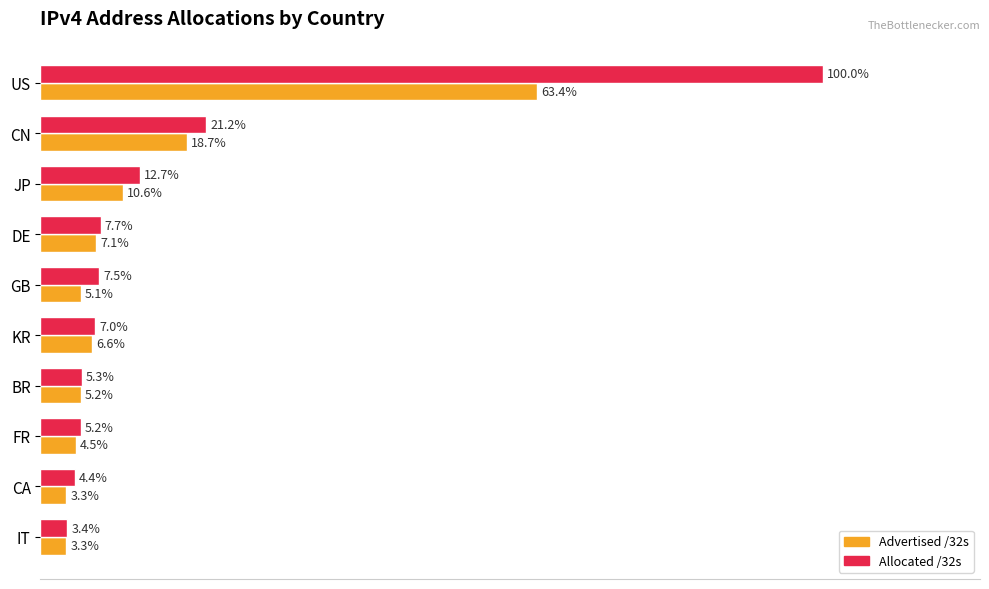

At which label is Allocated /32s closest to 51?

CN